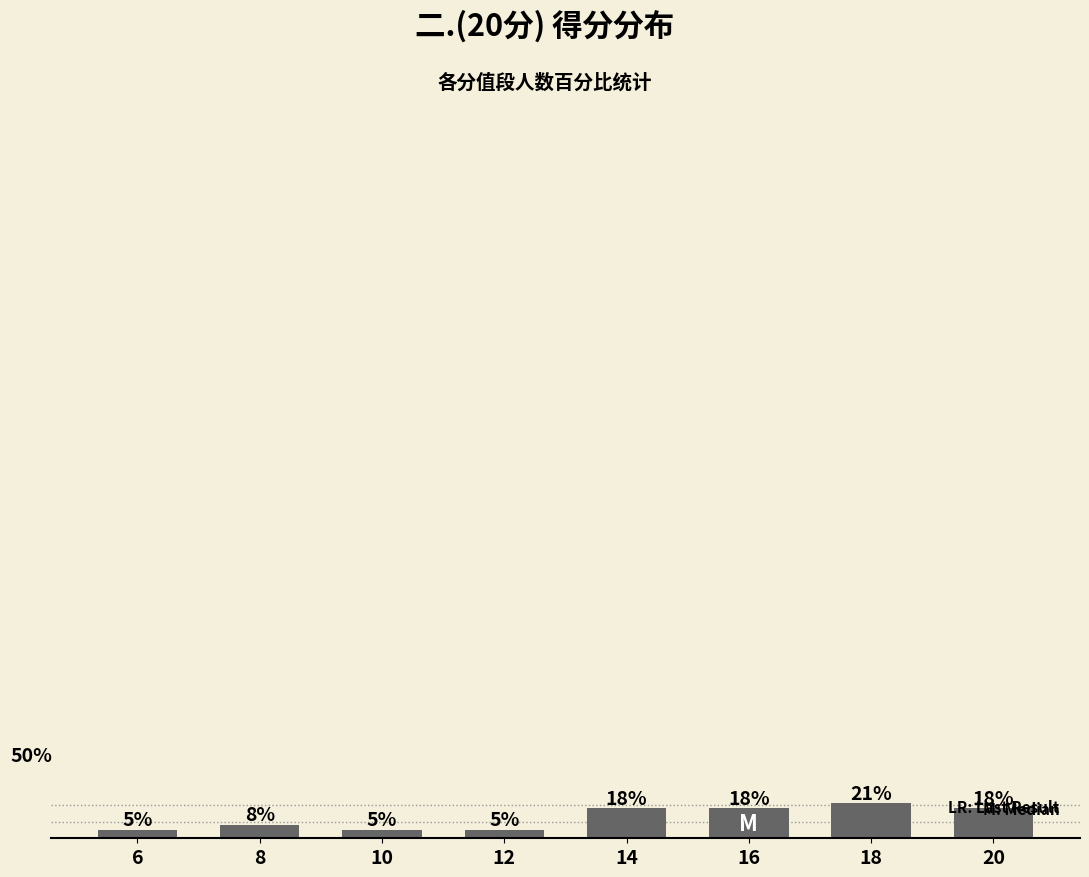

Does the chart contain any negative values?

No